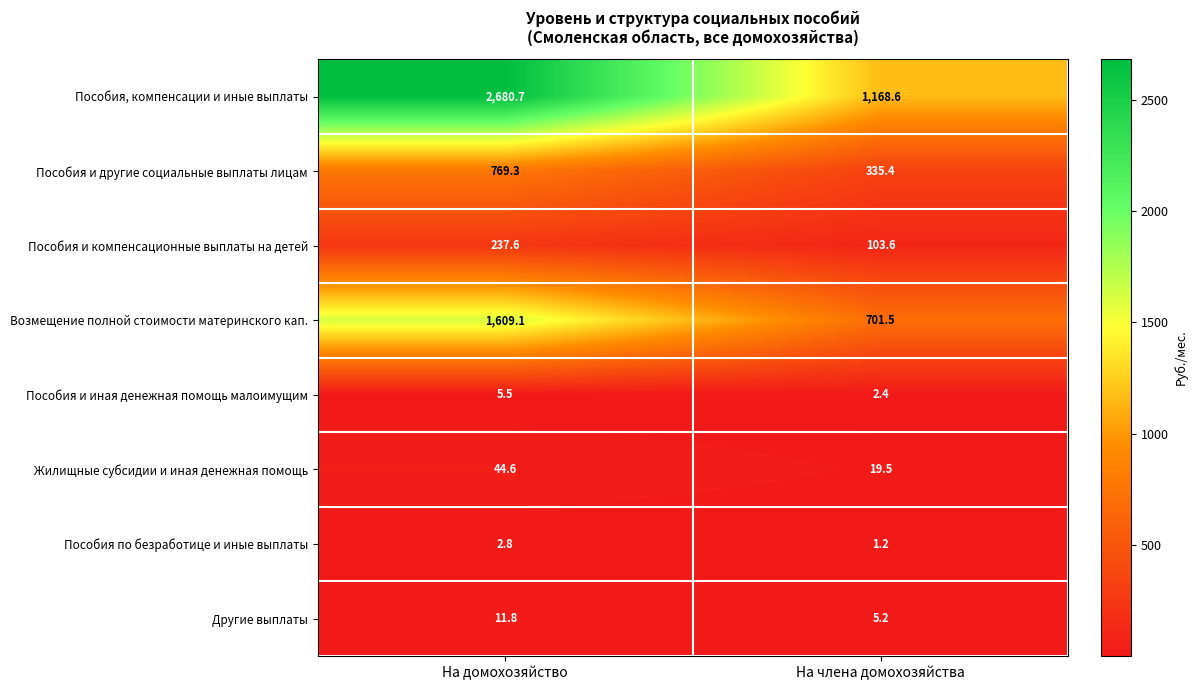

The value of Пособия и компенсационные выплаты на детей at На домохозяйство is 237.6. True or false?

True